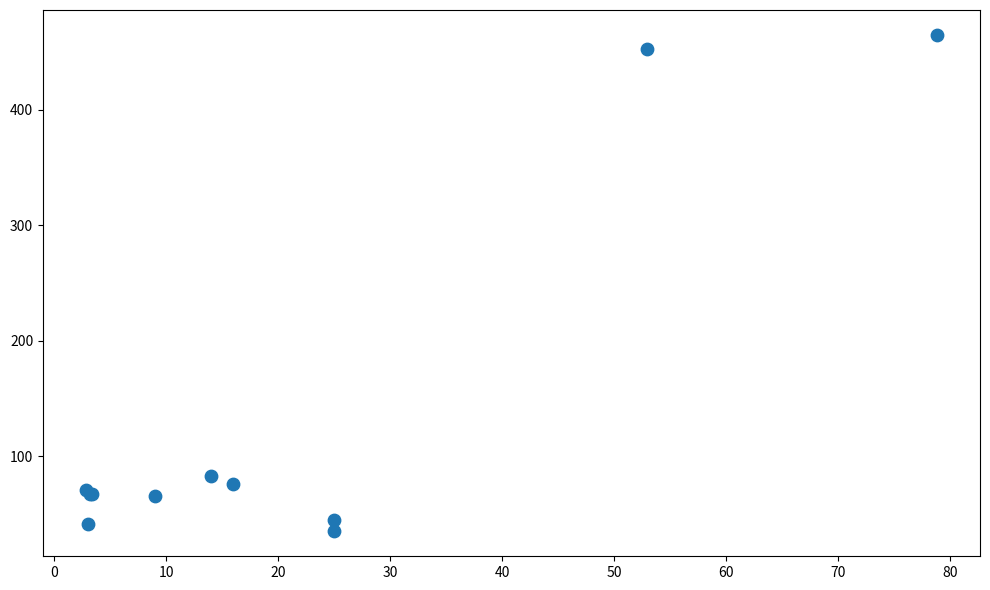

What Y value in the scatter plot is closest to 249?

82.6